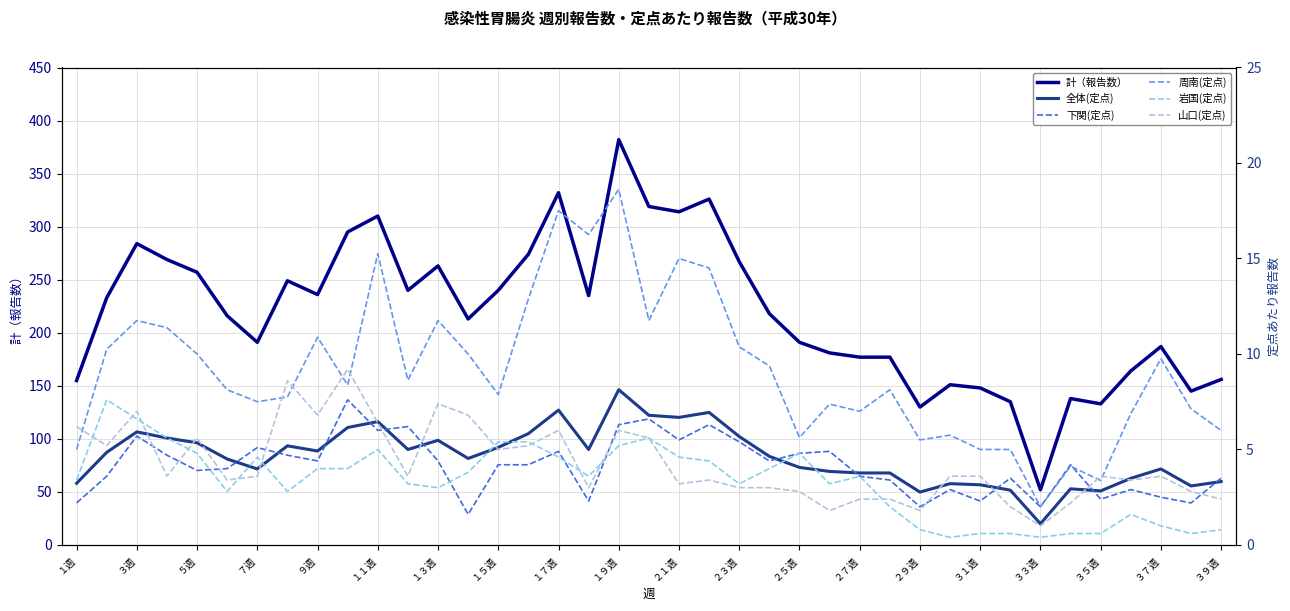

What is the smallest value displayed?

0.4